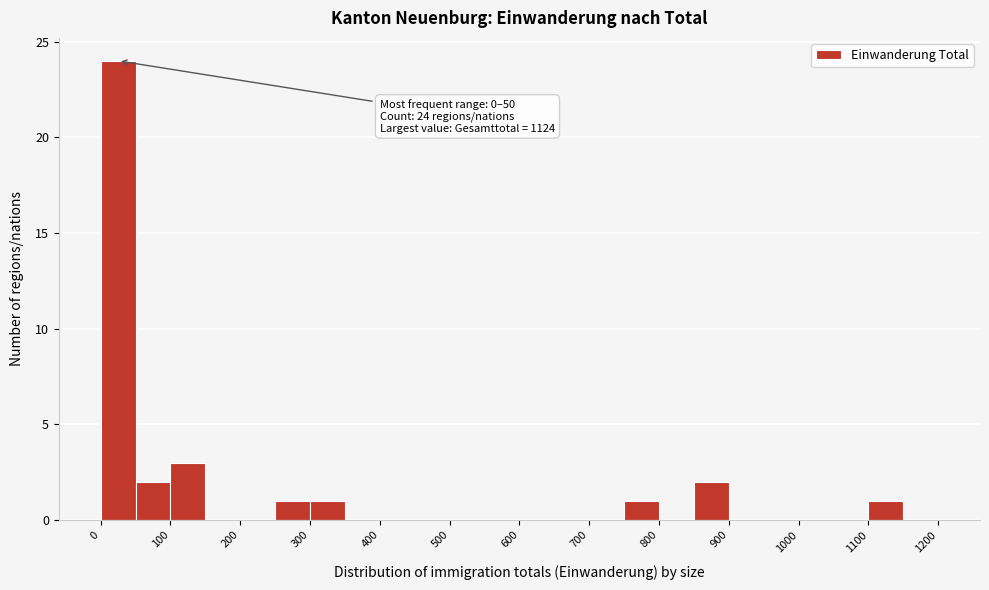

Over which range of the x-axis is the bar tallest?

0 to 50